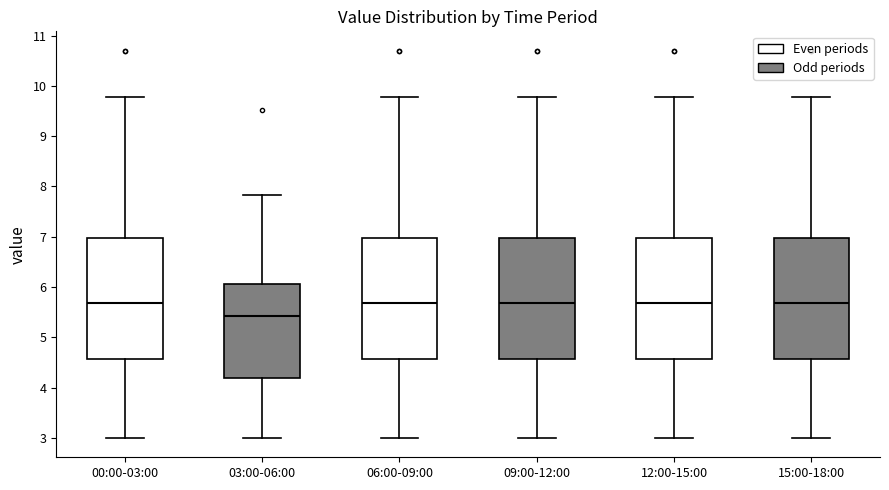

Reading left to right, read every box against the y-axis: the position of its median line, the range the box covers, and the ends of its whiskers. The values are not printed on the chart, so give them approximately, as read against the axis.

00:00-03:00: median 5.7, box 4.6 to 7.0, whiskers 3.0 to 9.8
03:00-06:00: median 5.4, box 4.2 to 6.1, whiskers 3.0 to 7.8
06:00-09:00: median 5.7, box 4.6 to 7.0, whiskers 3.0 to 9.8
09:00-12:00: median 5.7, box 4.6 to 7.0, whiskers 3.0 to 9.8
12:00-15:00: median 5.7, box 4.6 to 7.0, whiskers 3.0 to 9.8
15:00-18:00: median 5.7, box 4.6 to 7.0, whiskers 3.0 to 9.8